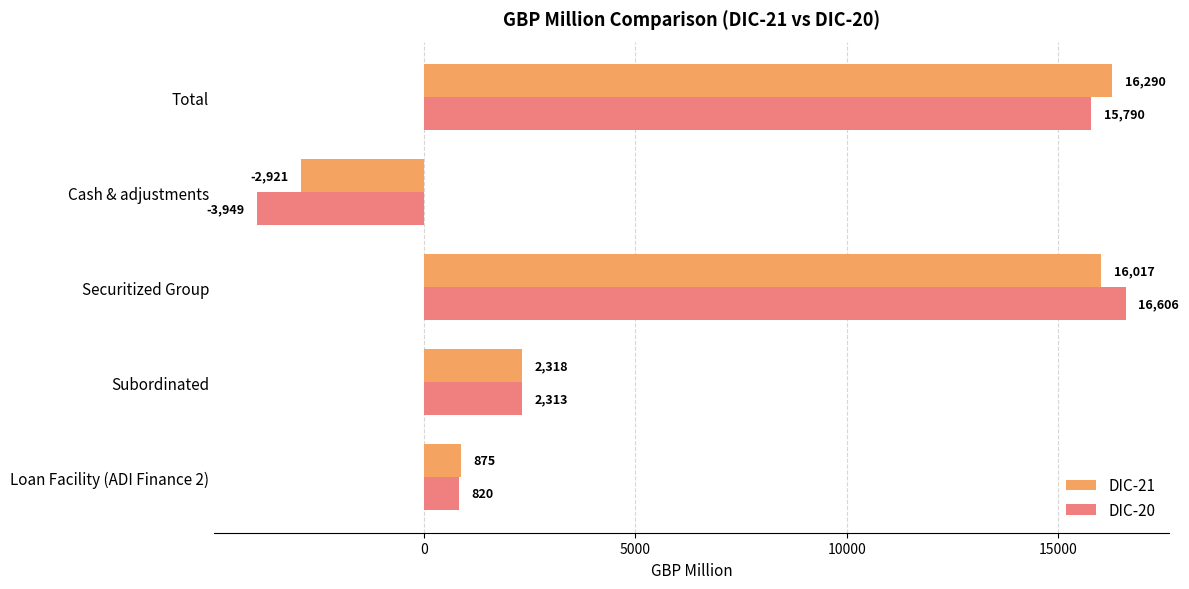

List the labels in order of DIC-20 value, largest first.

Securitized Group, Total, Subordinated, Loan Facility (ADI Finance 2), Cash & adjustments